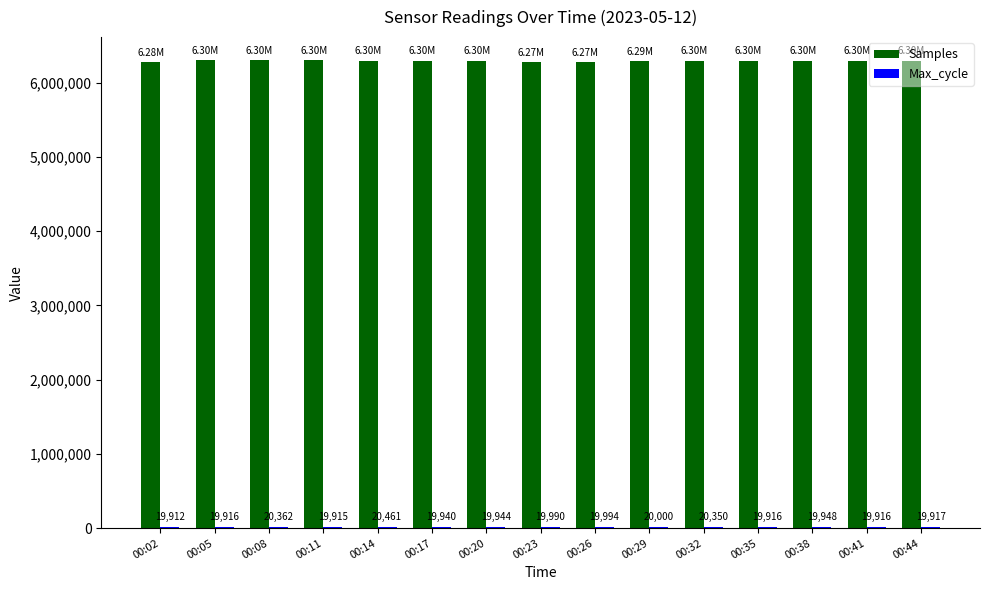

At which label does Samples reach its minimum?

00:23